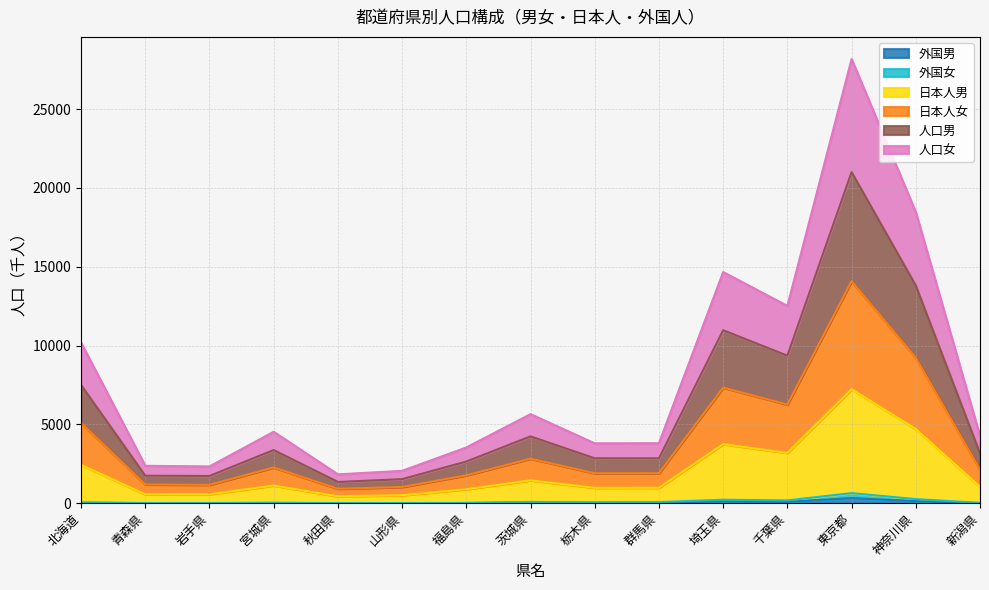

Where is the first local minimum for 日本人女?

岩手県